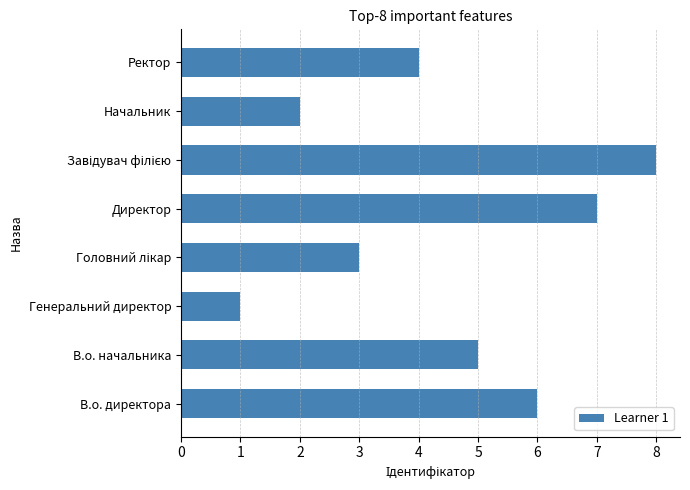

Does the chart contain any negative values?

No